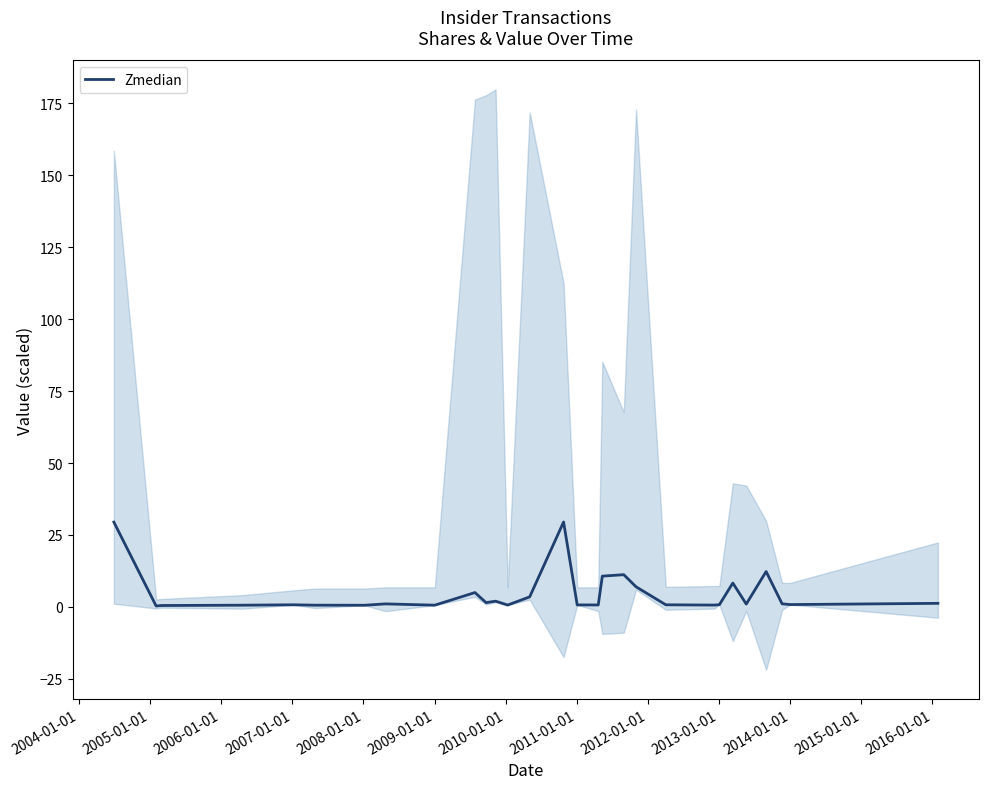

The chart shows a value of 5.0 at 2012-01-01. True or false?

True